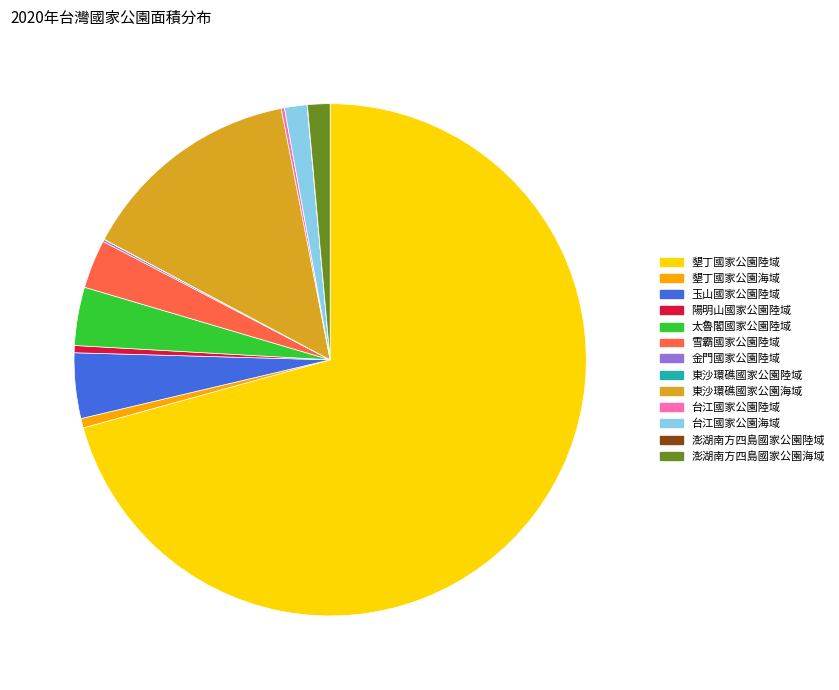

Which category accounts for the majority?

墾丁國家公園陸域